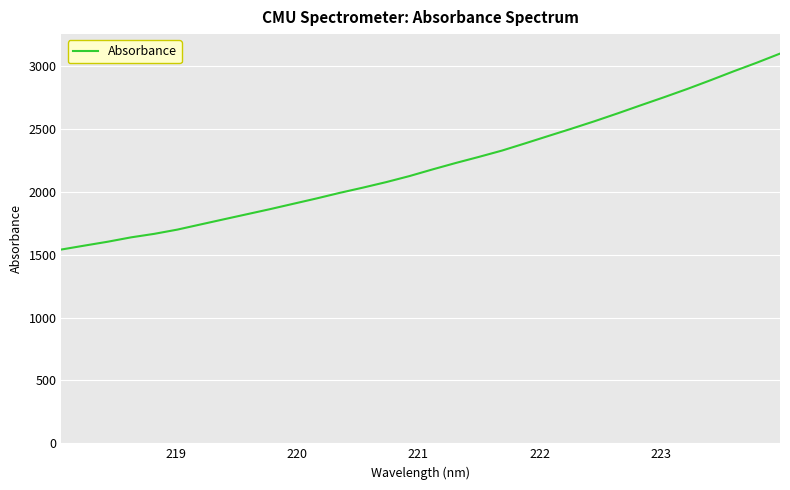

What is the difference between the maximum and minimum values?

1557.5